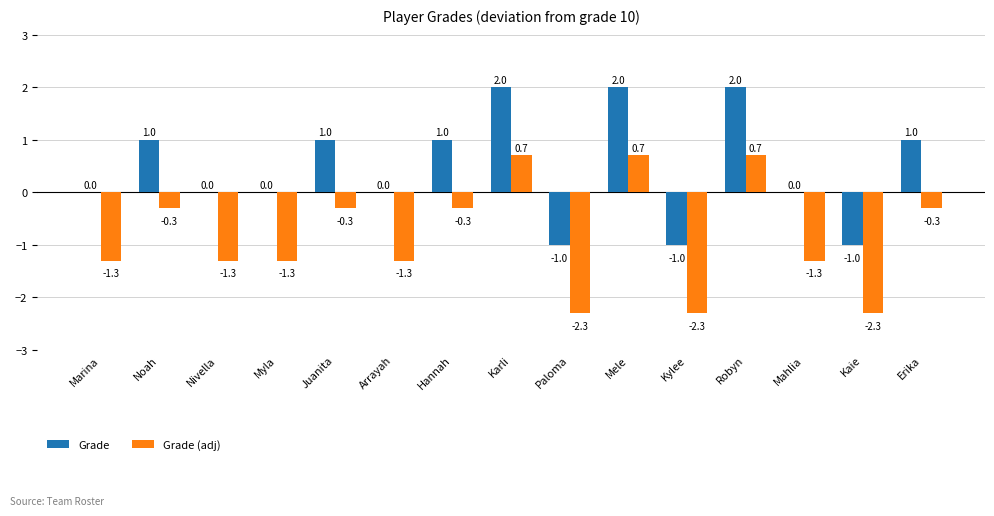

The value of Grade at Hannah is 1.0. True or false?

True